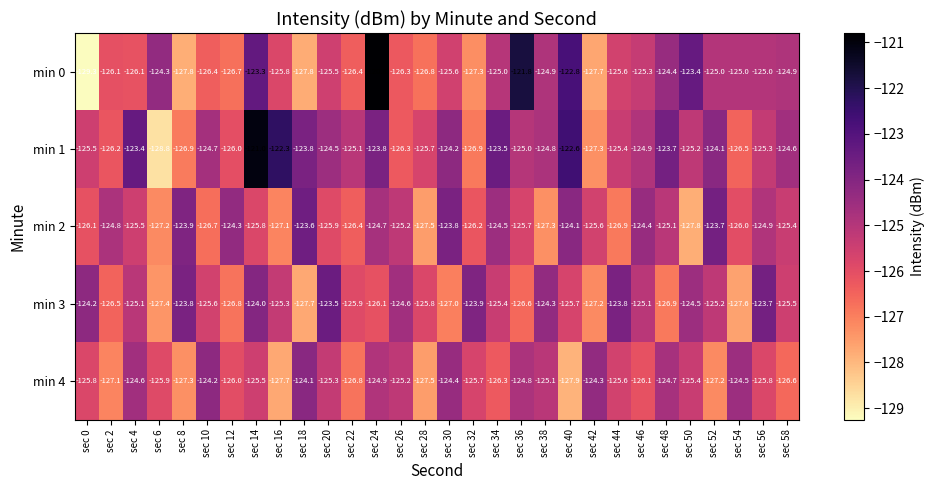

What is the approximate value of min 3 at sec 34?

-125.4